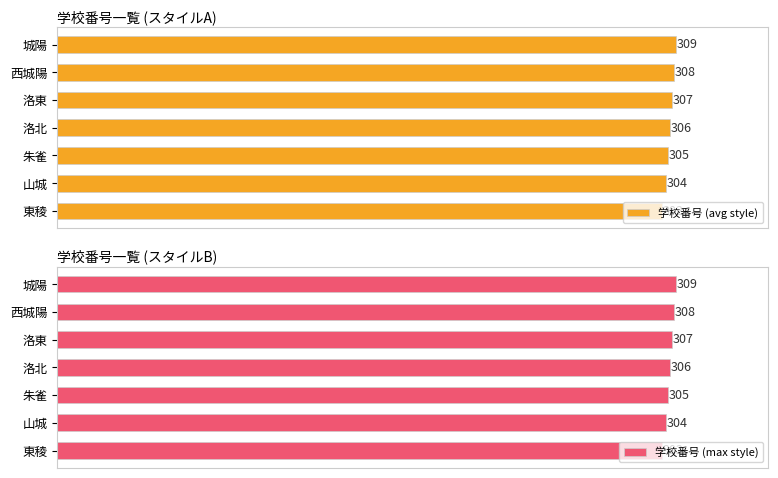

Are the bars horizontal?

Yes